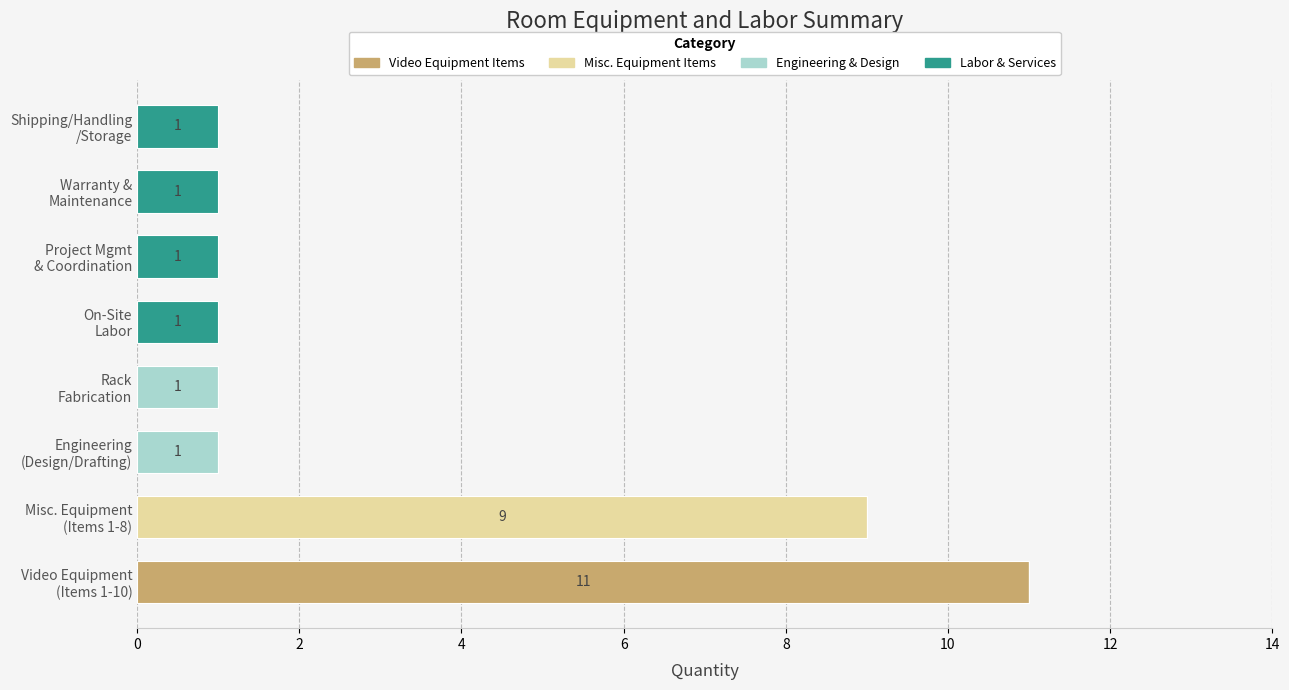

What is the maximum value for Video Equipment Items?

11